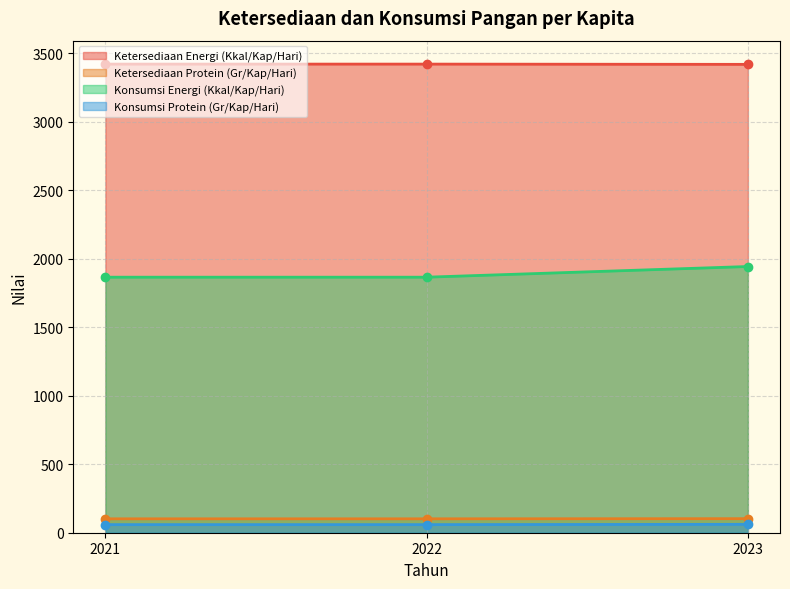

The value of Ketersediaan Energi (Kkal/Kap/Hari) at 2021 is 777.1. True or false?

False